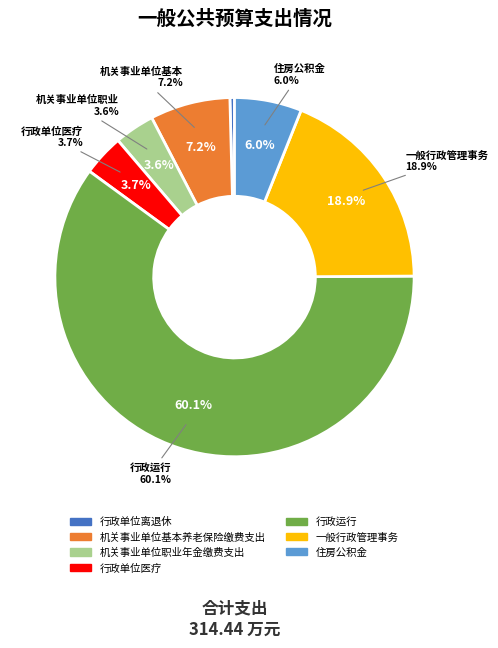

True or false: 机关事业单位职业年金缴费支出 accounts for 4% of the total.

True